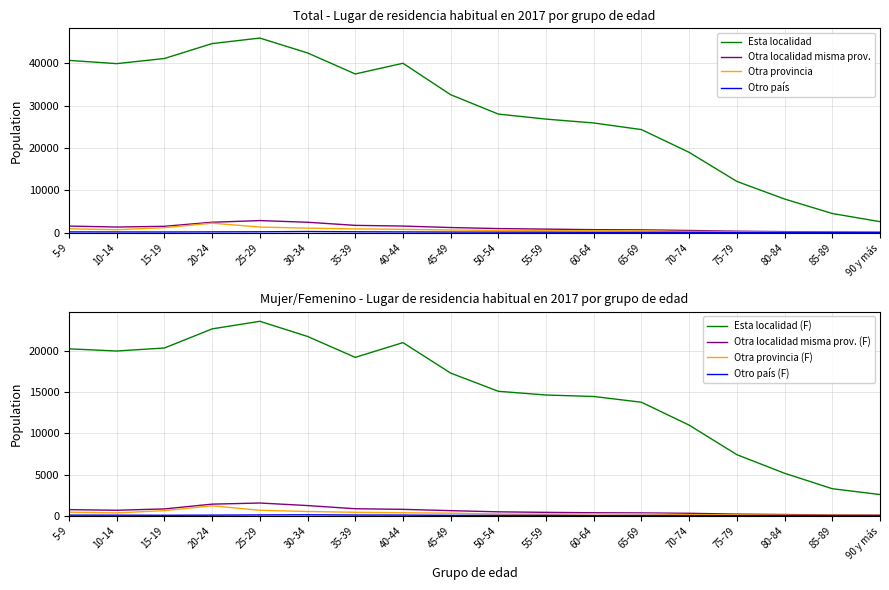

Is the value of Esta localidad at 85-89 greater than the value of Otra localidad misma prov. at 35-39?

Yes